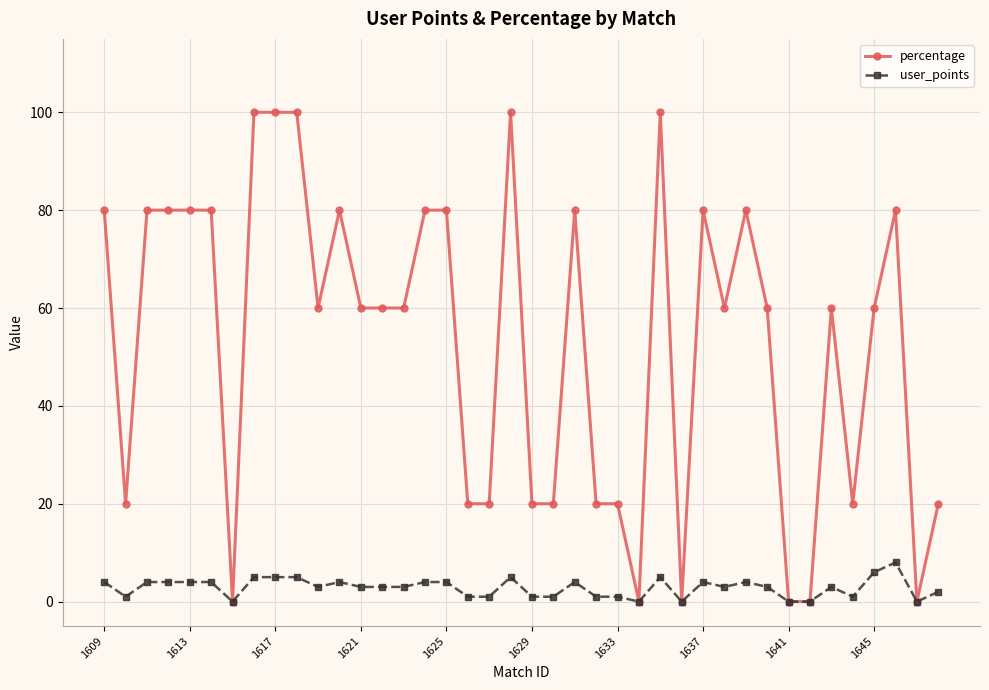

Which series has the largest range (max minus min)?

percentage